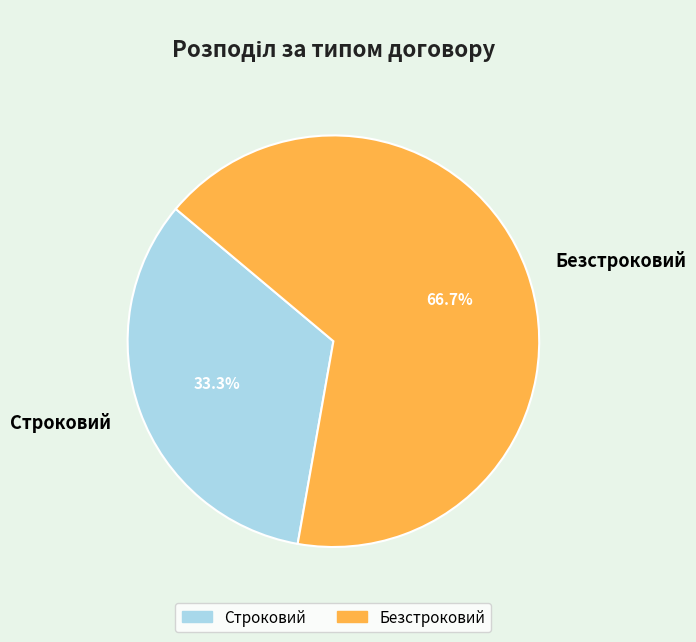

To the nearest percent, what portion does Строковий represent?

33%